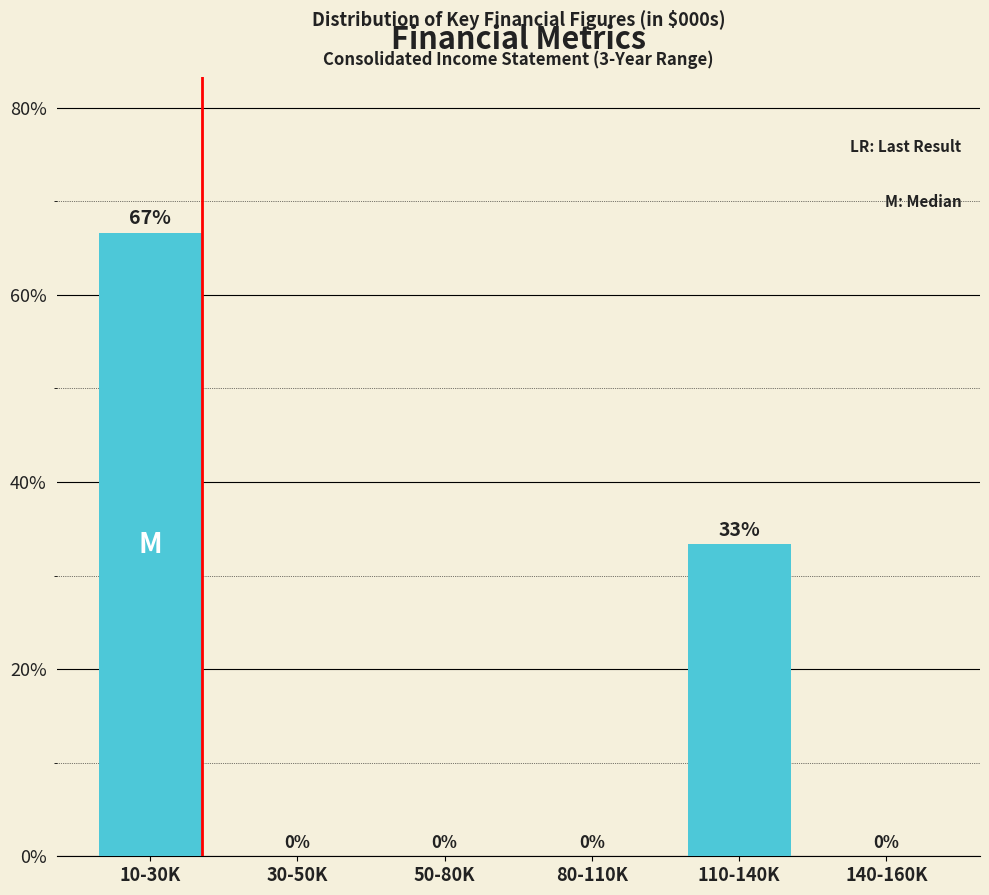

Between 10-30K and 140-160K, which is larger?

10-30K